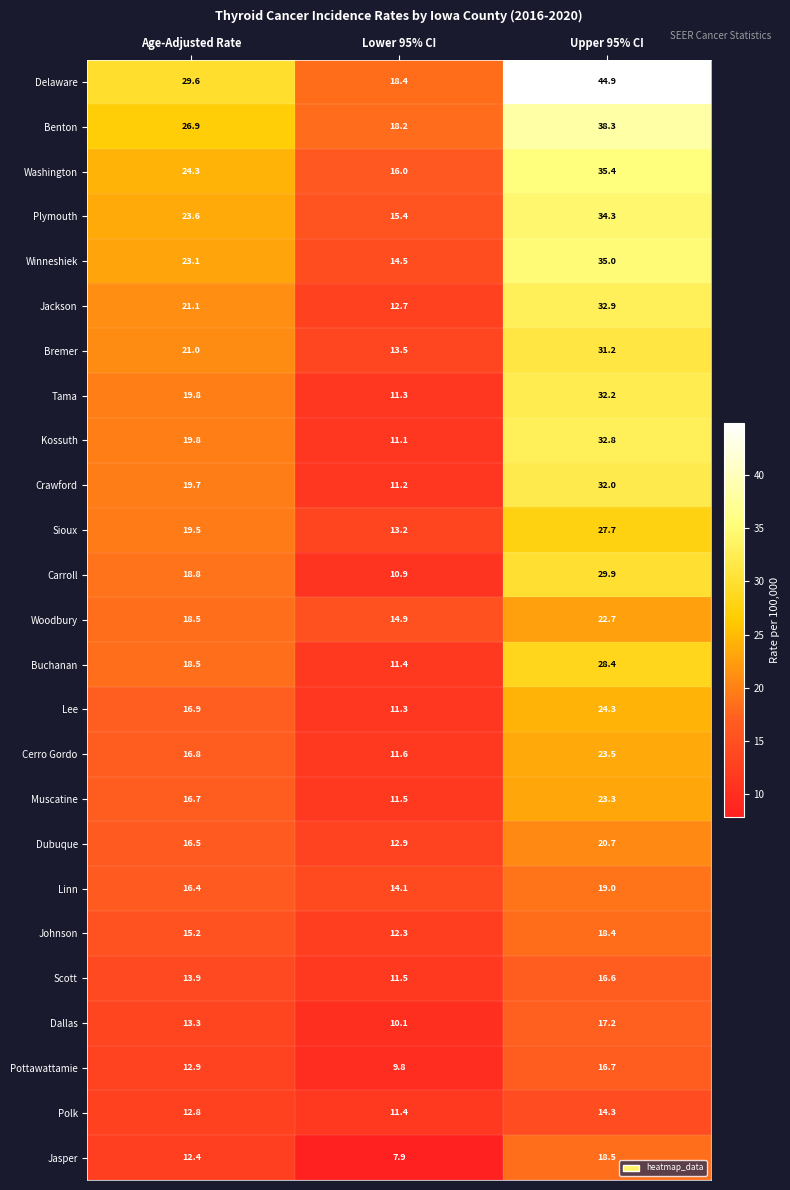

At which category is the sum across all series the highest?

Upper 95% CI